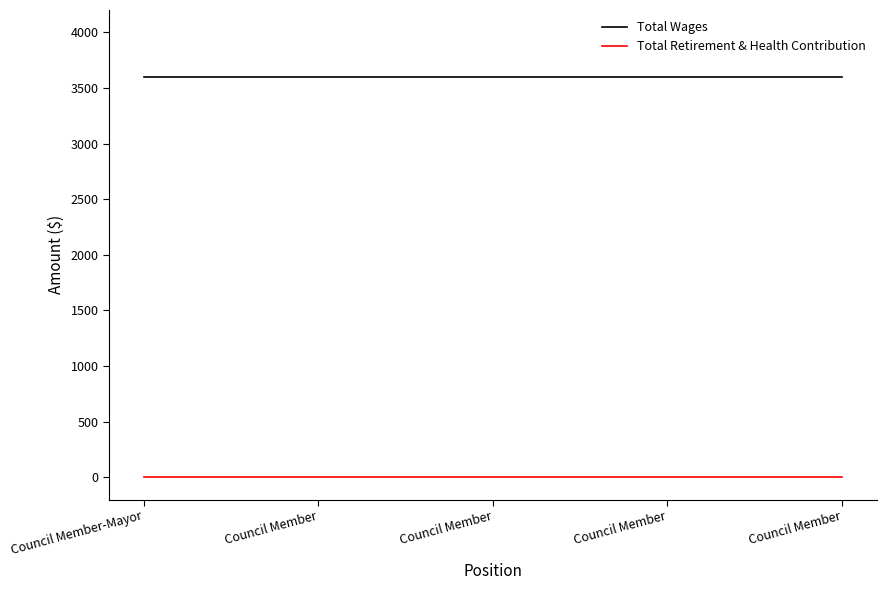

Is this an area chart (filled region under the line)?

No